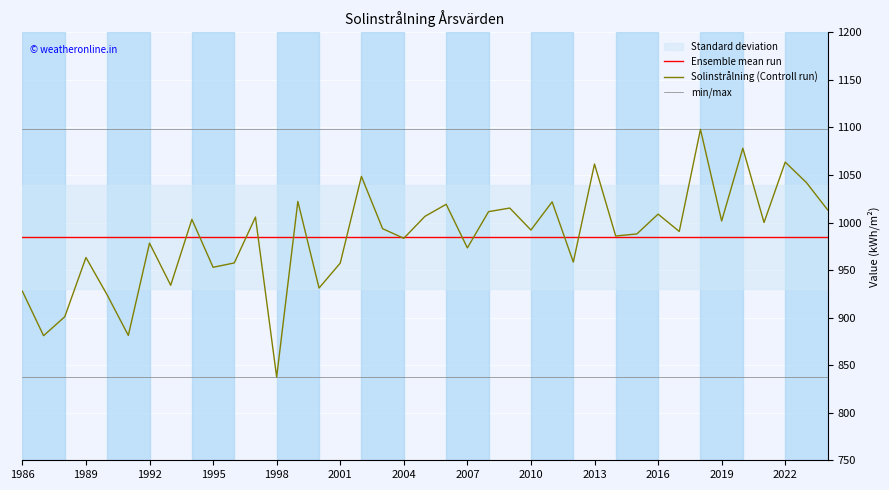

Between 38 and 37, which is larger?

38